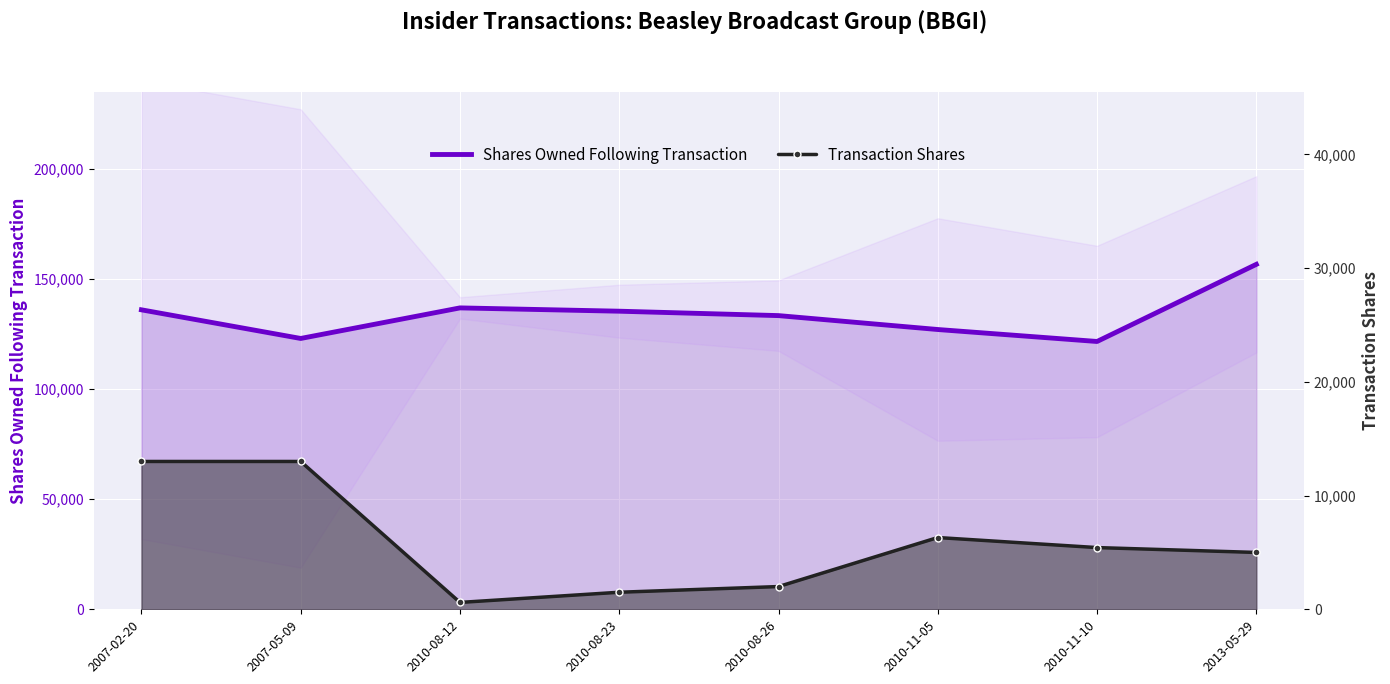

What is the sum of the Transaction Shares values at 2010-11-10 and 2010-11-05?

11739